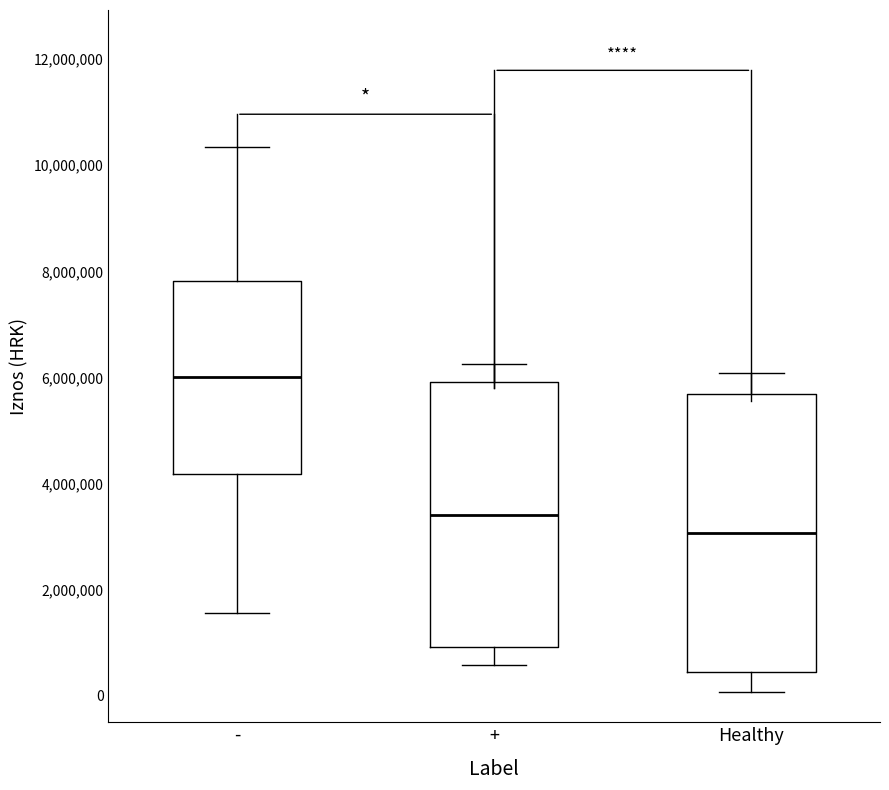

Reading left to right, read every box against the y-axis: the position of its median line, the range the box covers, and the ends of its whiskers. The values are not printed on the chart, so give them approximately, as read against the axis.

-: median 6000000, box 4200000 to 7800000, whiskers 1600000 to 10400000
+: median 3400000, box 1000000 to 6000000, whiskers 600000 to 6200000
Healthy: median 3000000, box 400000 to 5600000, whiskers 0 to 6000000